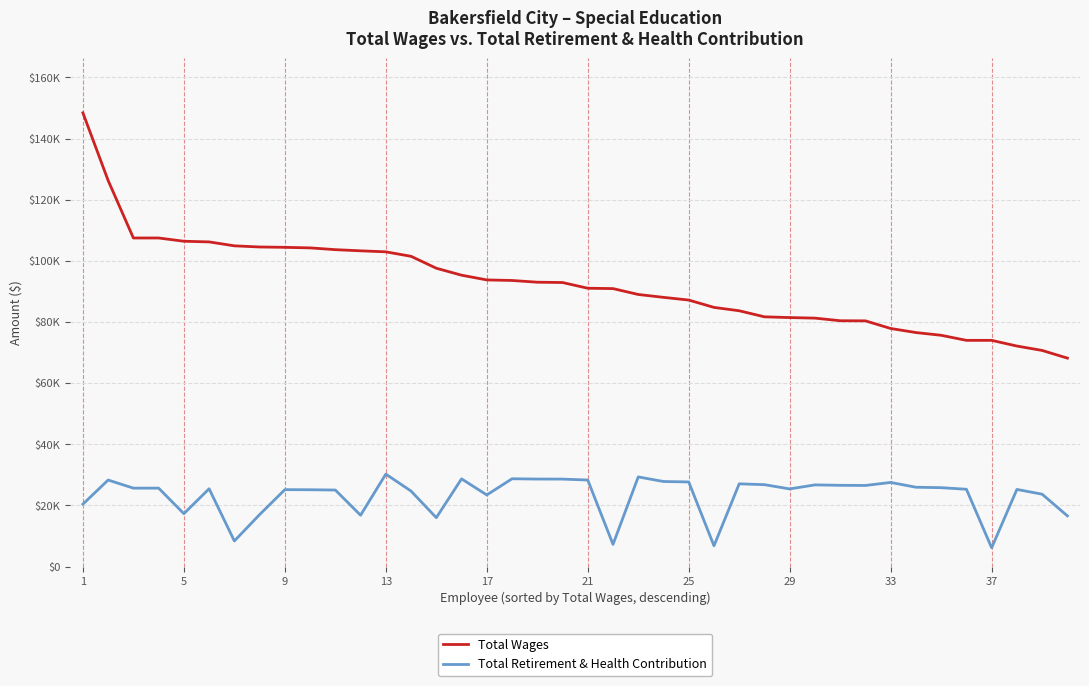

What is the difference between the maximum and minimum values in the Total Wages series?

80234